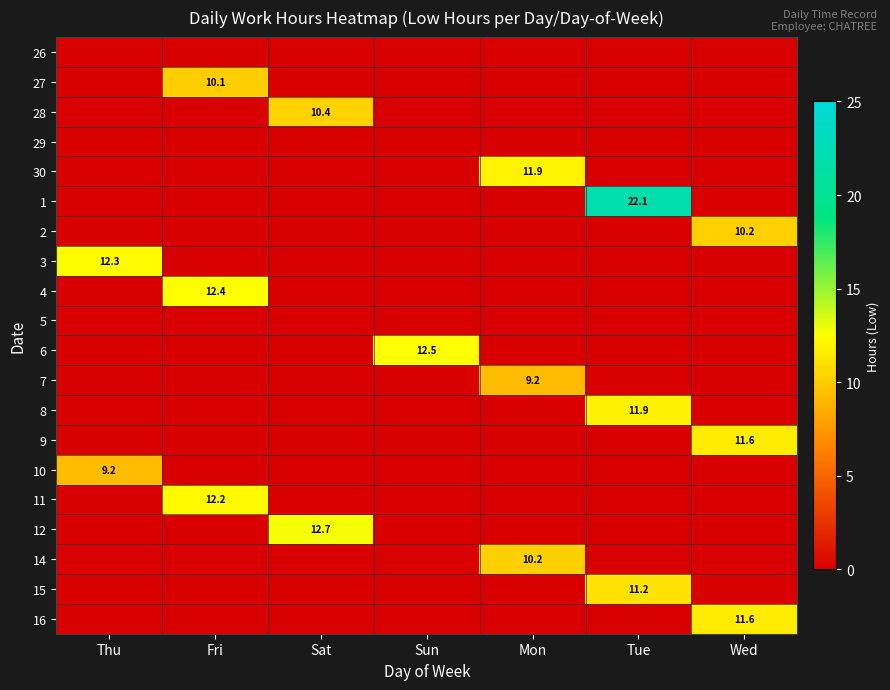

Between Thu and Mon, which series saw the biggest shift?

3